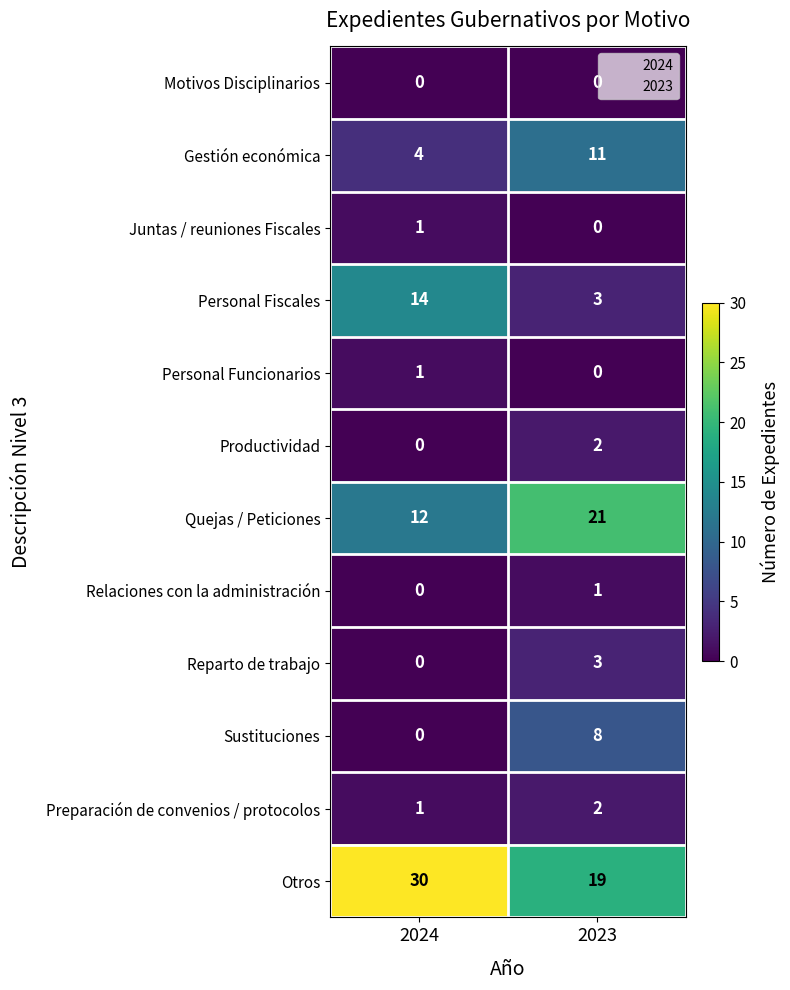

The value of Motivos Disciplinarios at 2023 is 0. True or false?

True